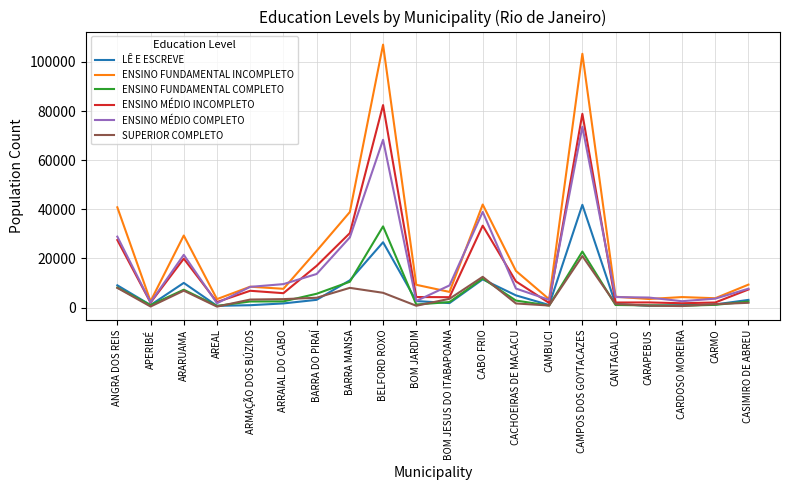

Which series has the largest range (max minus min)?

ENSINO FUNDAMENTAL INCOMPLETO